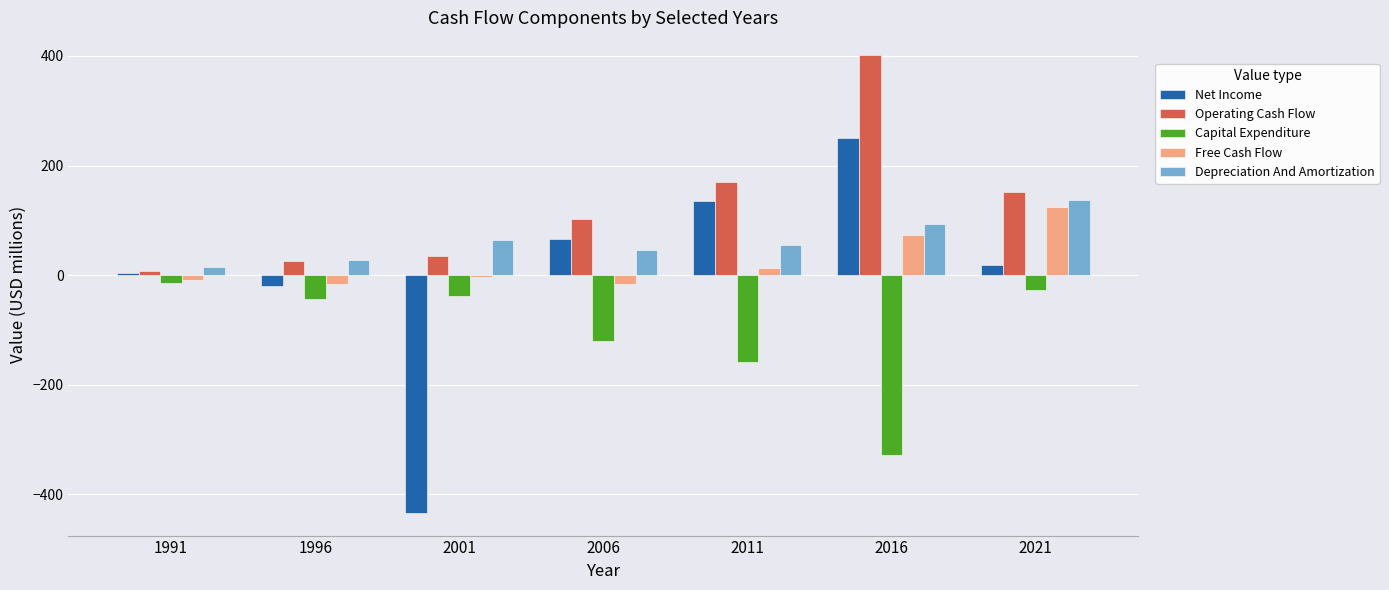

What is the value of the Free Cash Flow bar at the 2nd from the left?

-17.1